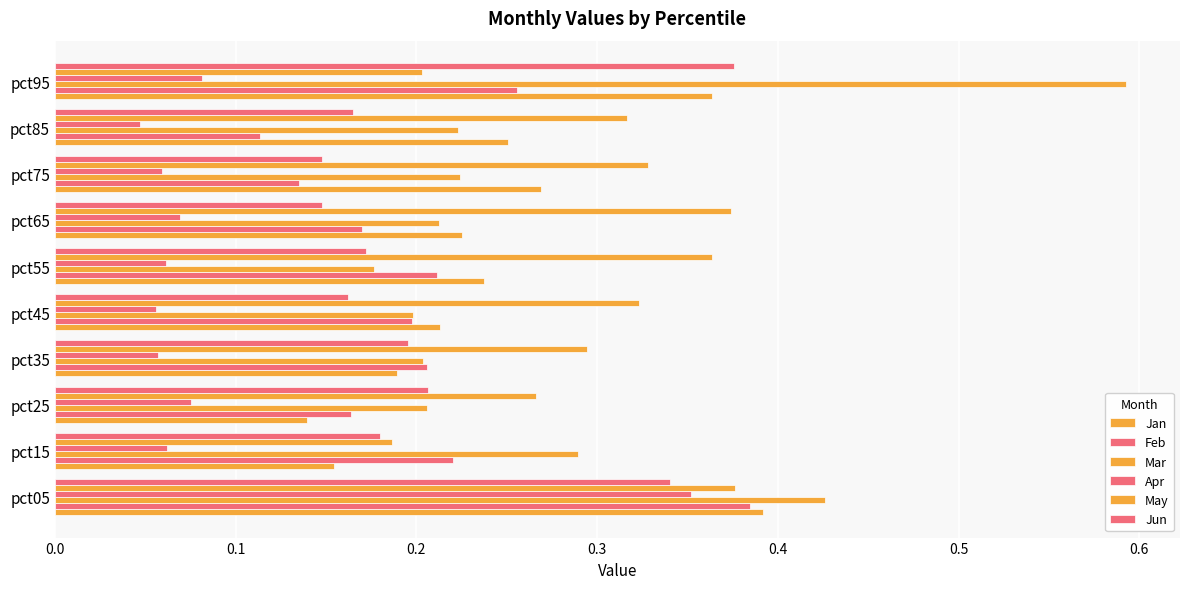

What position from the left is 0.1?

2